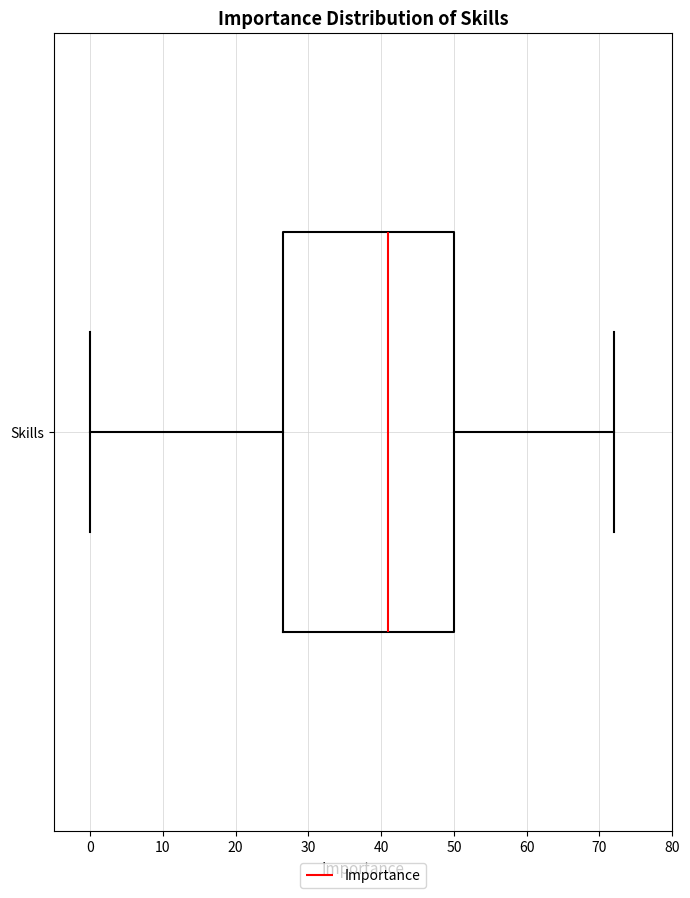

Read this box plot against the x-axis: the position of the median line, the range covered by the box, and the ends of both whiskers. The values are not printed on the chart, so give them approximately, as read against the axis.

median 41, box 27 to 50, whiskers 0 to 72